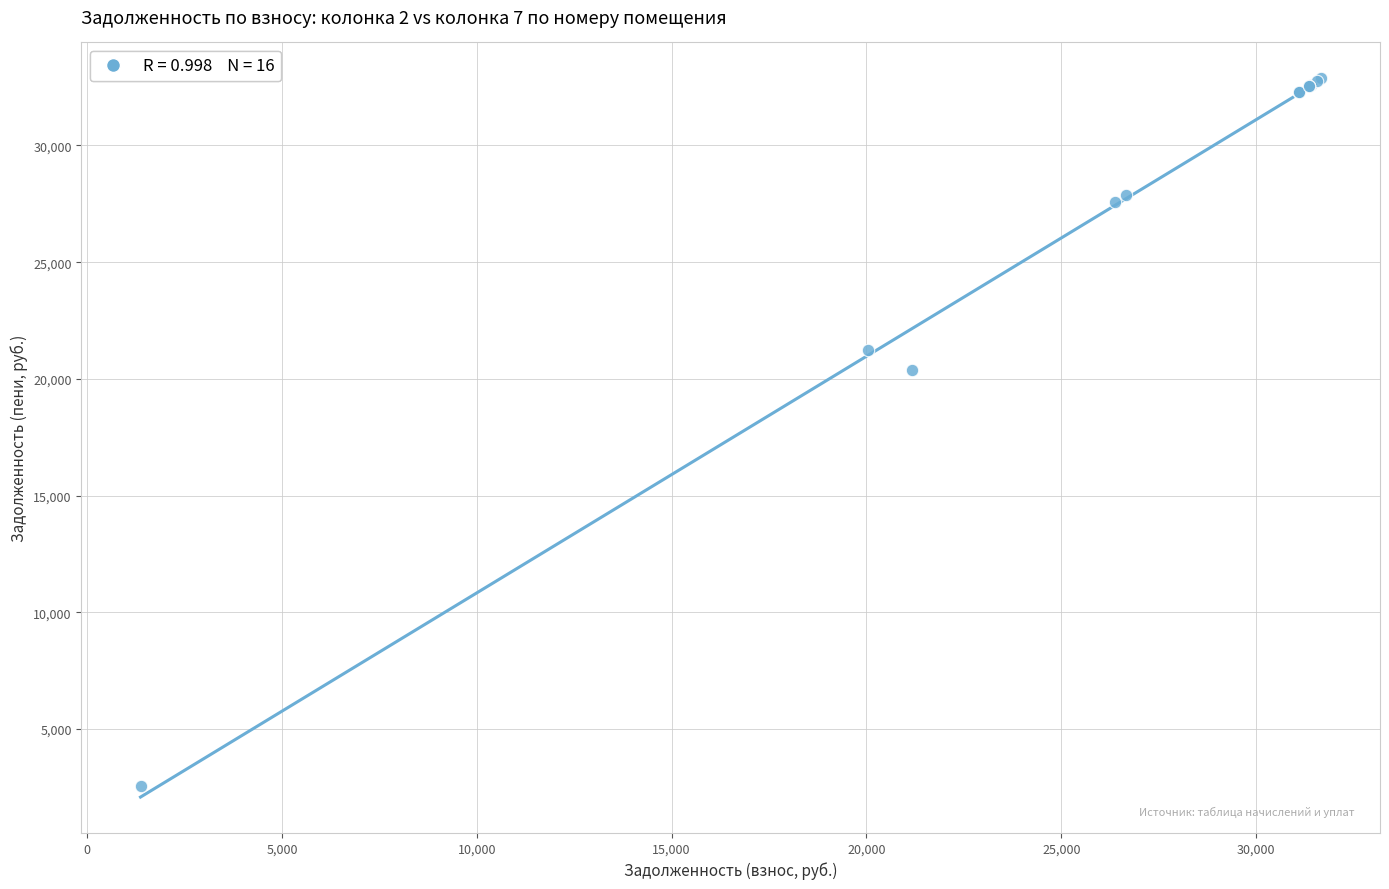

What Y value in the scatter plot is closest to 17717?

20374.6